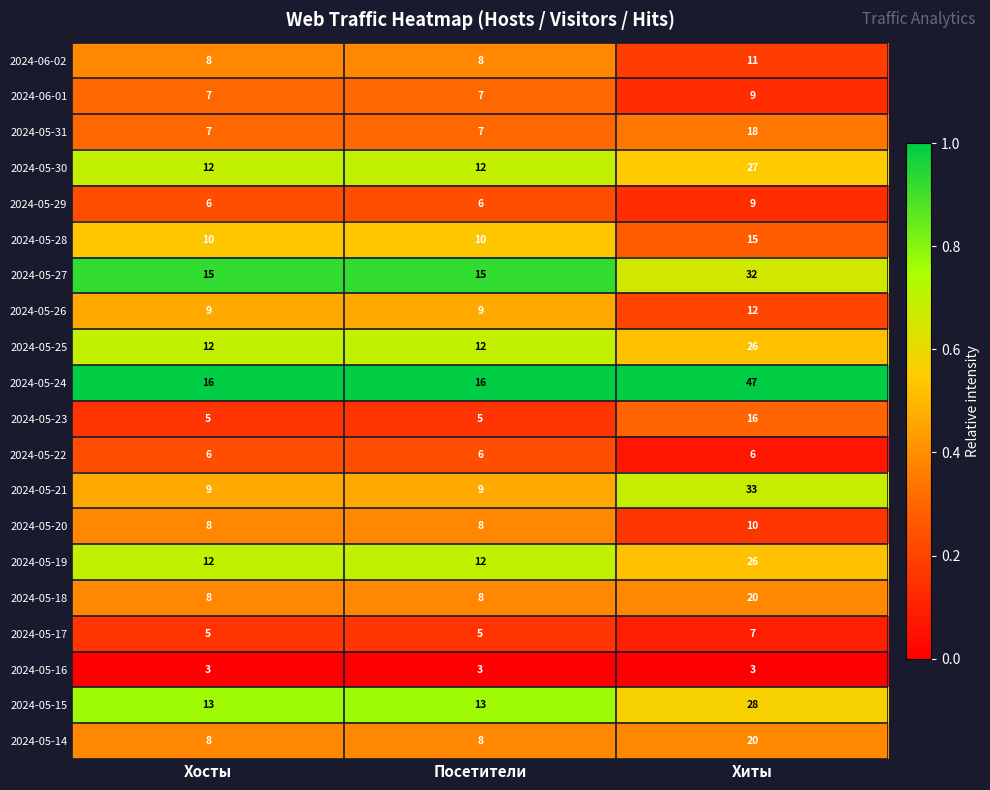

Is it true that 2024-06-02 equals 17 at Хиты?

False